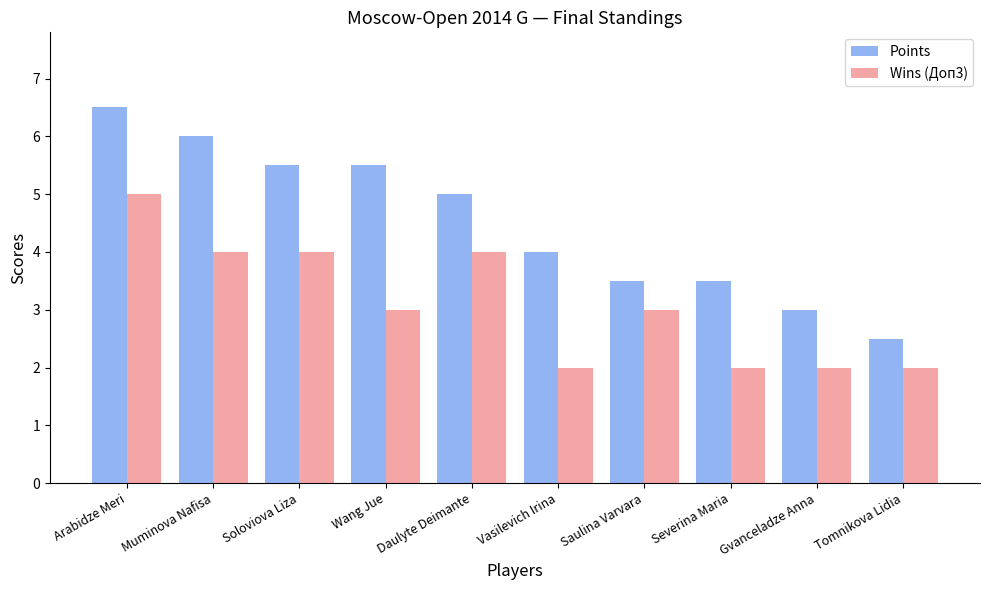

What position from the right is Daulyte Deimante?

6